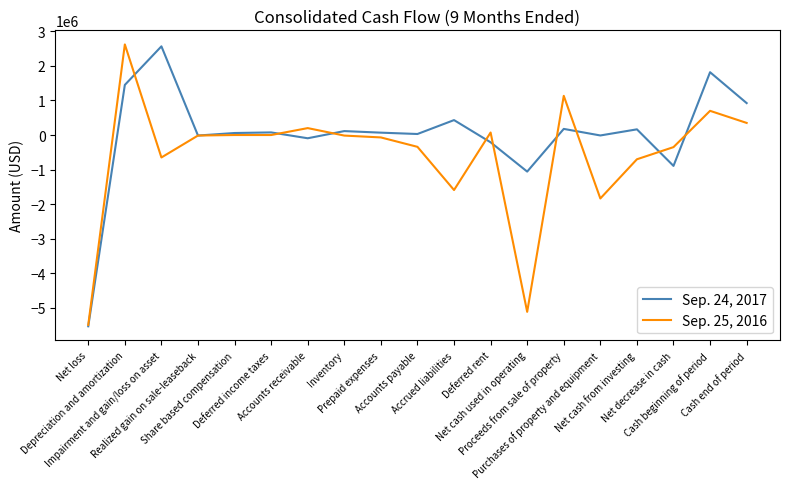

What is the maximum value shown in the chart?

2623492